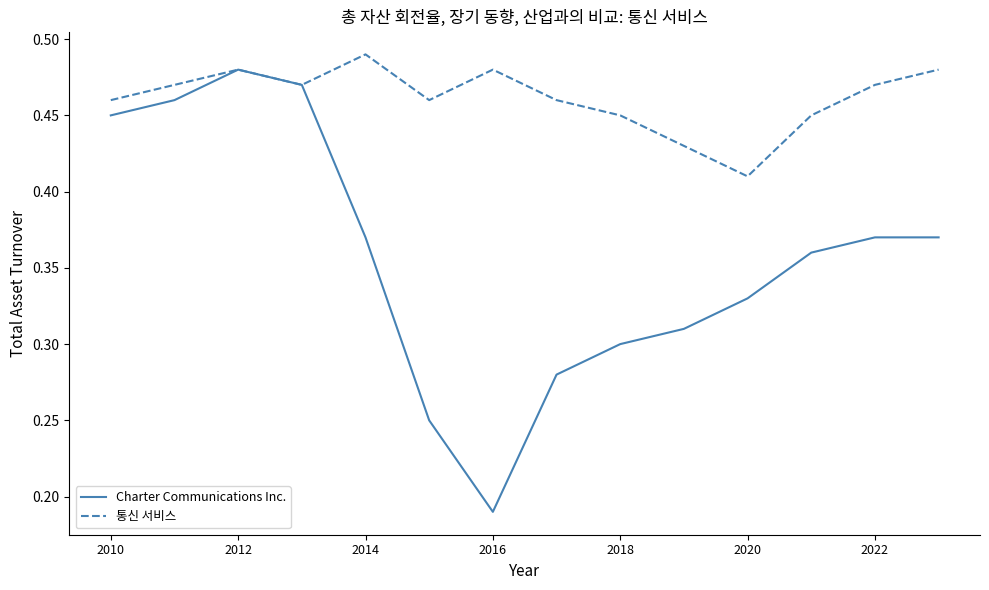

Does the chart have visible grid lines?

No